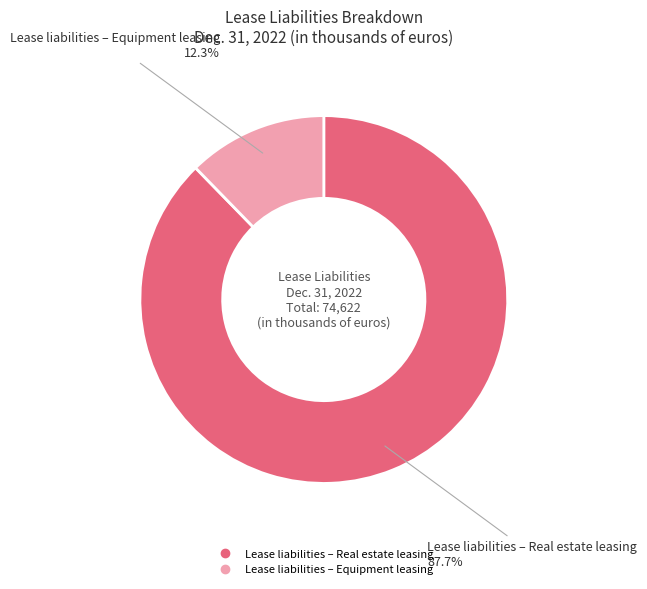

Which slice represents more than half of the pie?

Lease liabilities – Real estate leasing